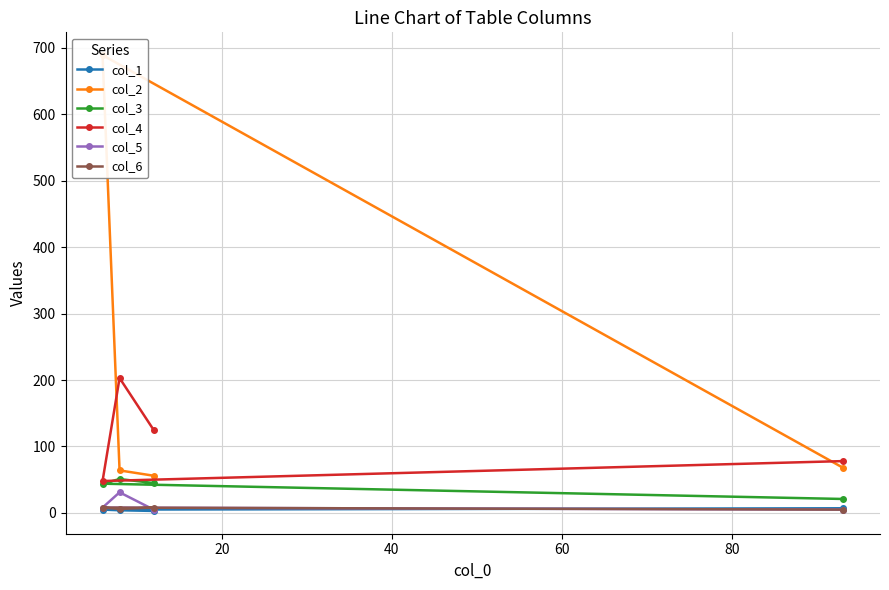

What is the smallest value displayed?

3